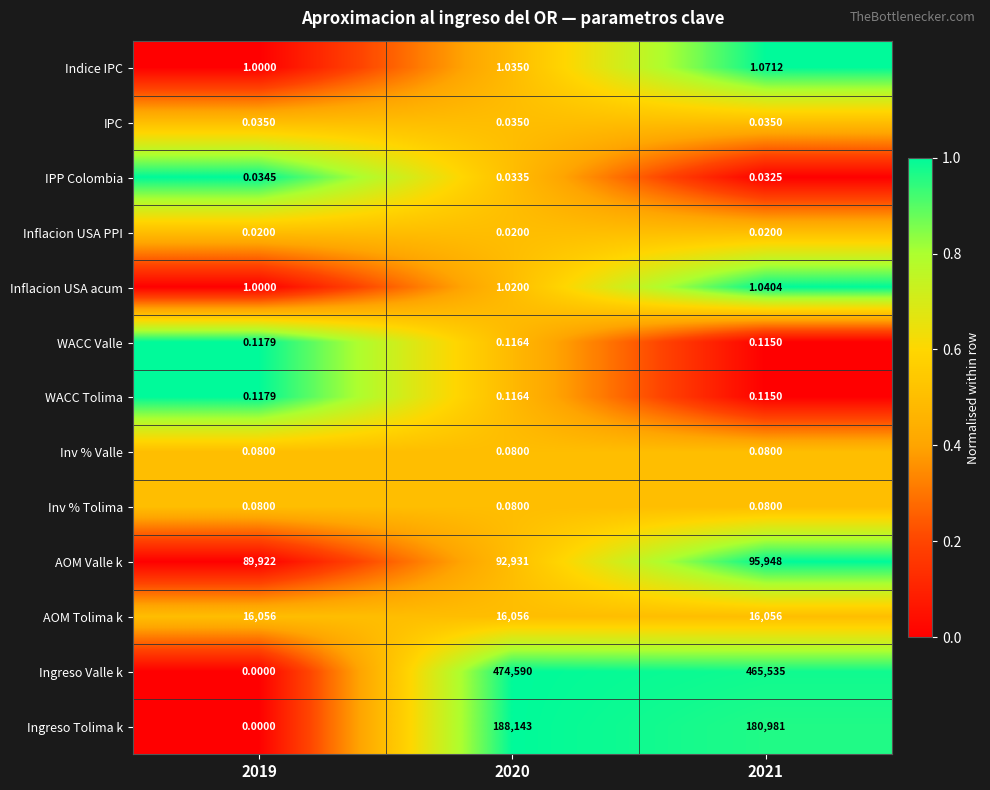

Which series changed the most between 2019 and 2021?

Ingreso Valle k